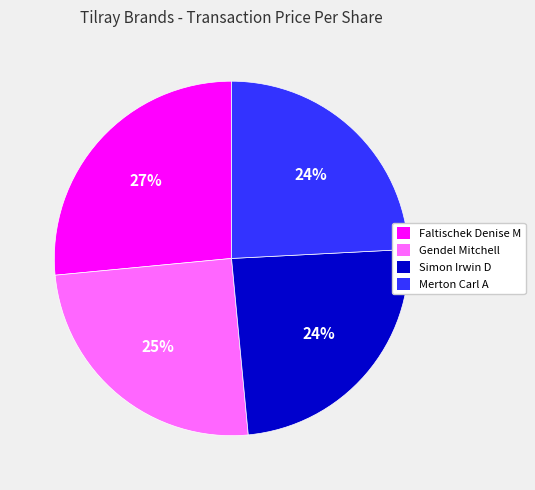

To the nearest percent, what is the combined percentage of Faltischek Denise M and Gendel Mitchell?

52%